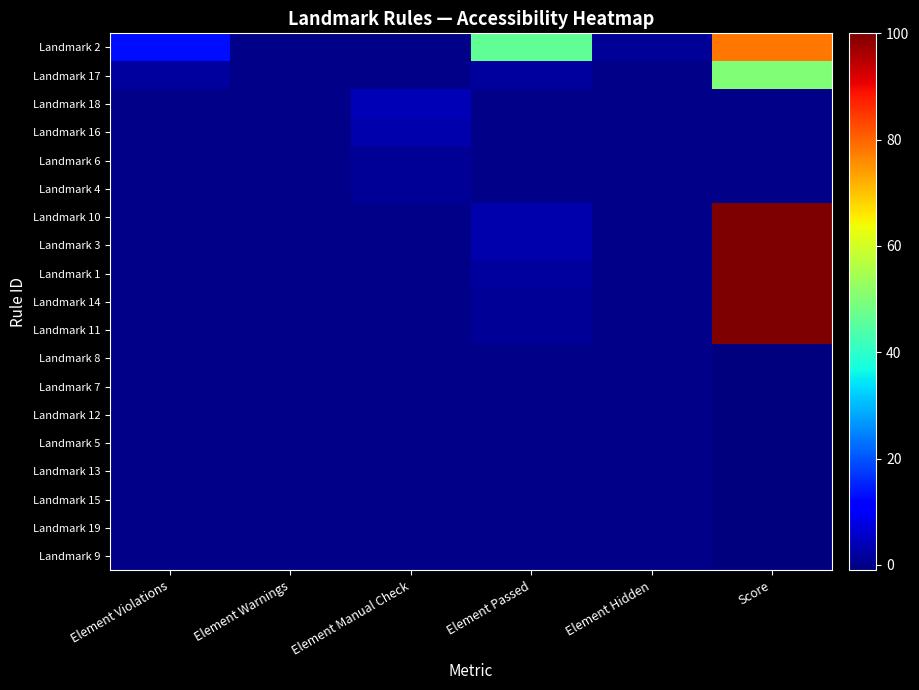

How many data points does each series have?

6